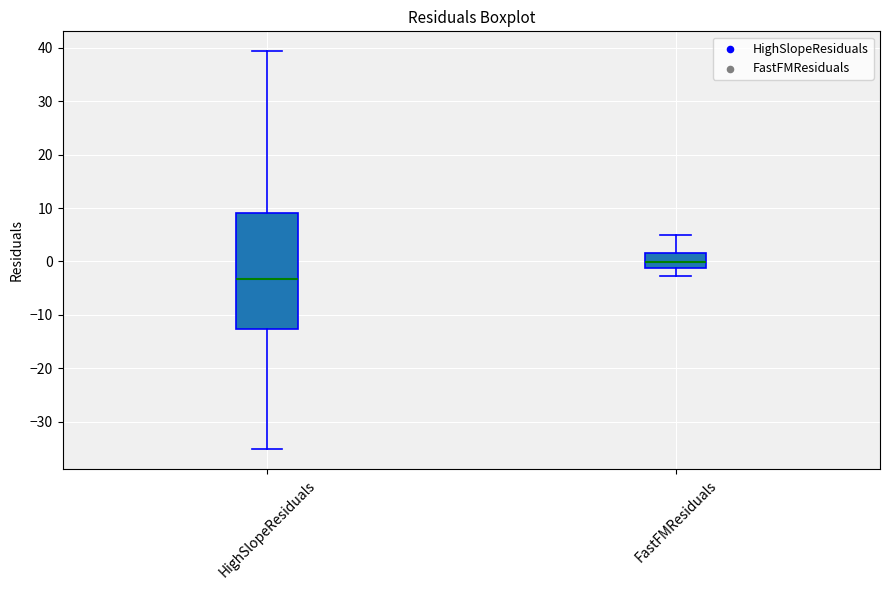

Which box's median line is the lowest?

HighSlopeResiduals